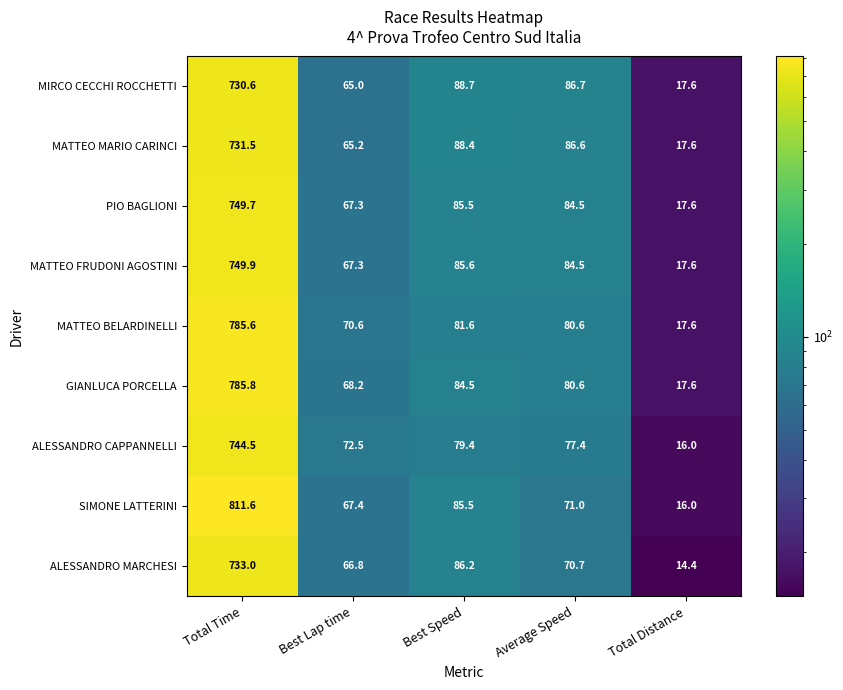

What is the difference between the second highest and second lowest values in the SIMONE LATTERINI series?

18.1